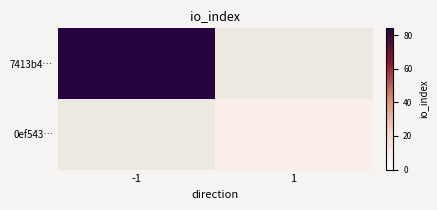

How many series are shown in this chart?

2